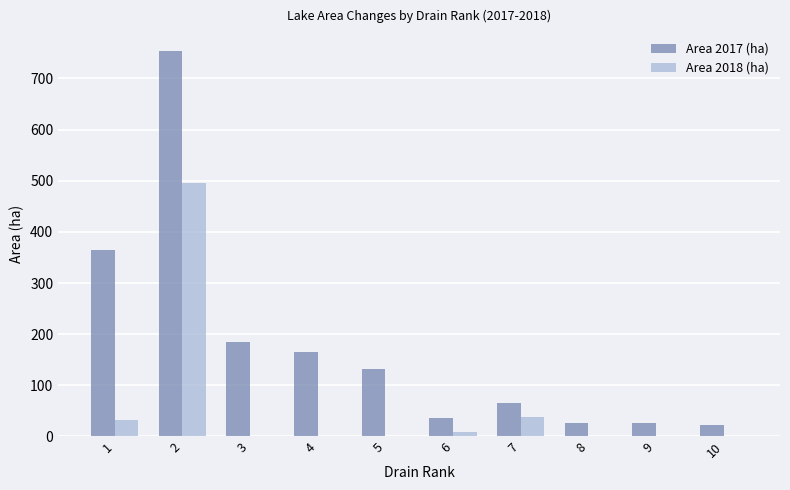

What is the average value of the Area 2017 (ha) series?

177.9